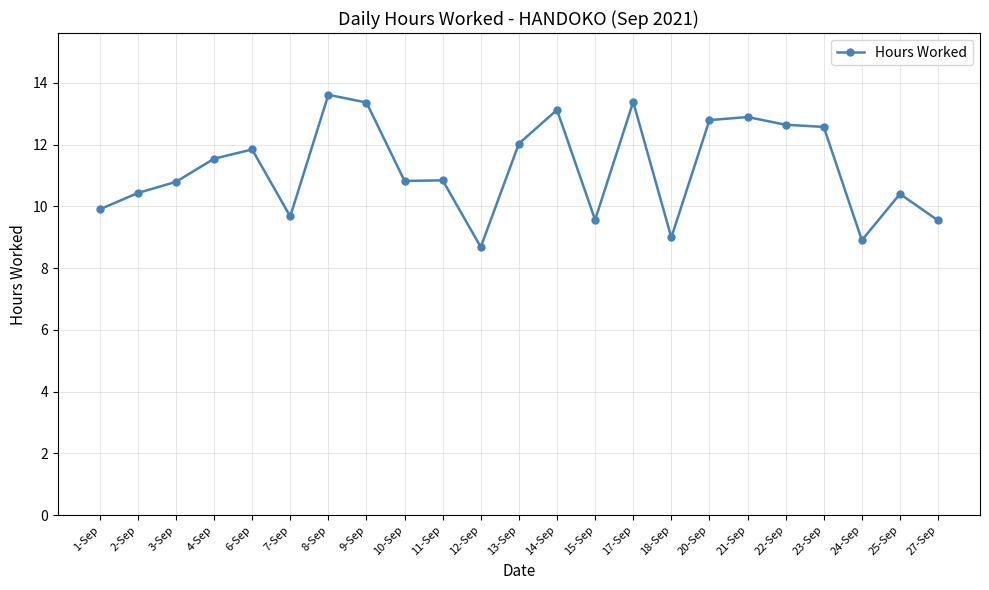

What value does the data have at 22-Sep?

12.6